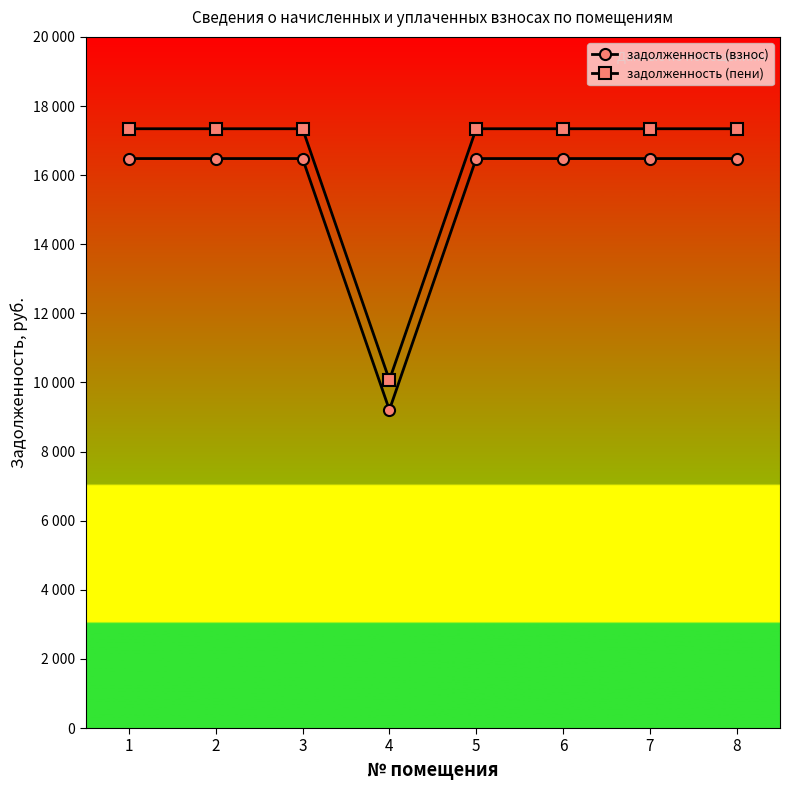

List the series in order of their peak value, lowest first.

задолженность (взнос), задолженность (пени)